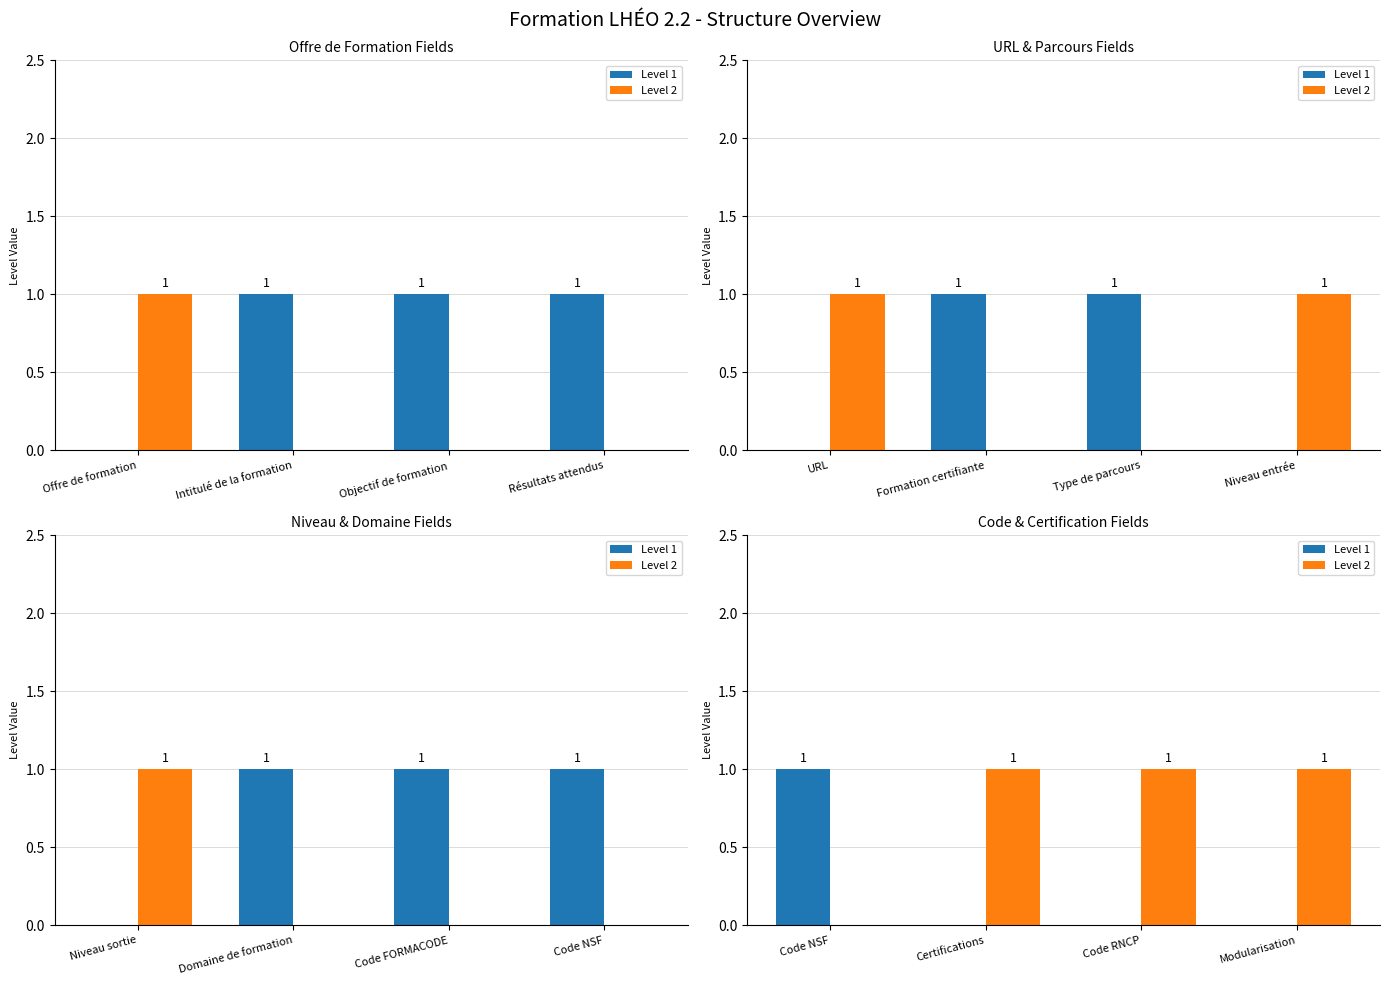

What is the label of the 2nd bar from the left?

Certifications